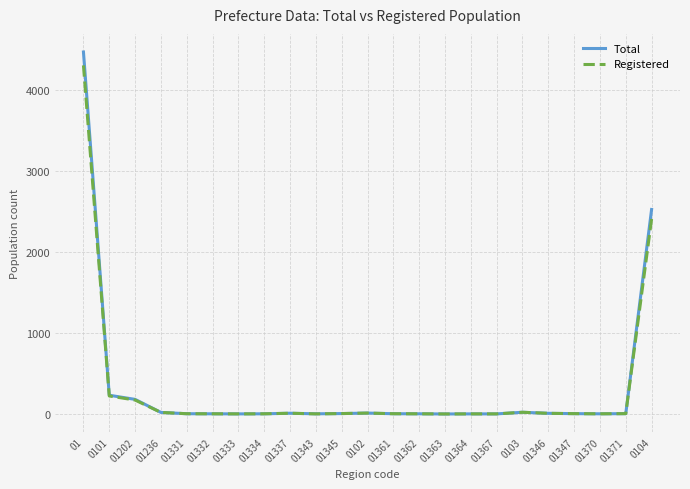

What is the average value of the Registered series?

314